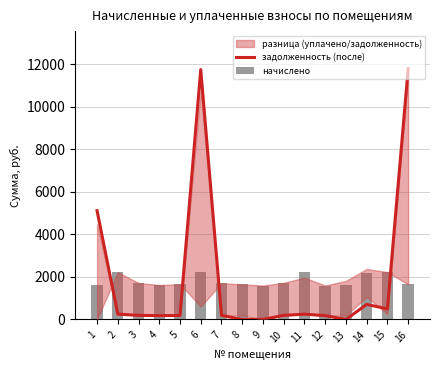

At which category is the sum across all series the highest?

6